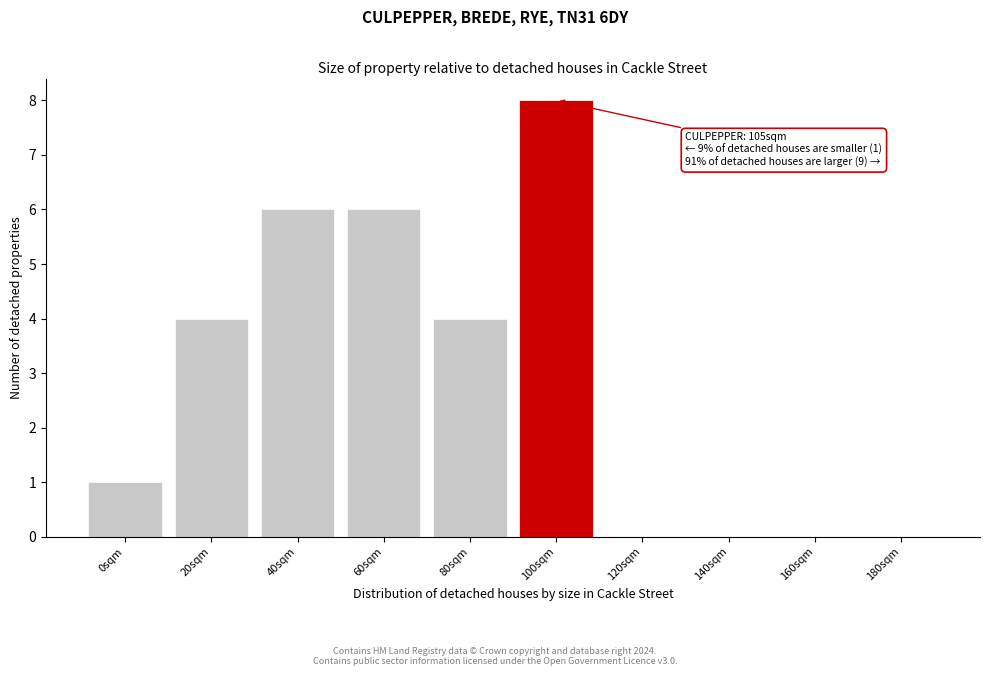

Reading right to left, what are all the values shown in this chart?

180sqm=0	160sqm=0	140sqm=0	120sqm=0	100sqm=8	80sqm=4	60sqm=6	40sqm=6	20sqm=4	0sqm=1